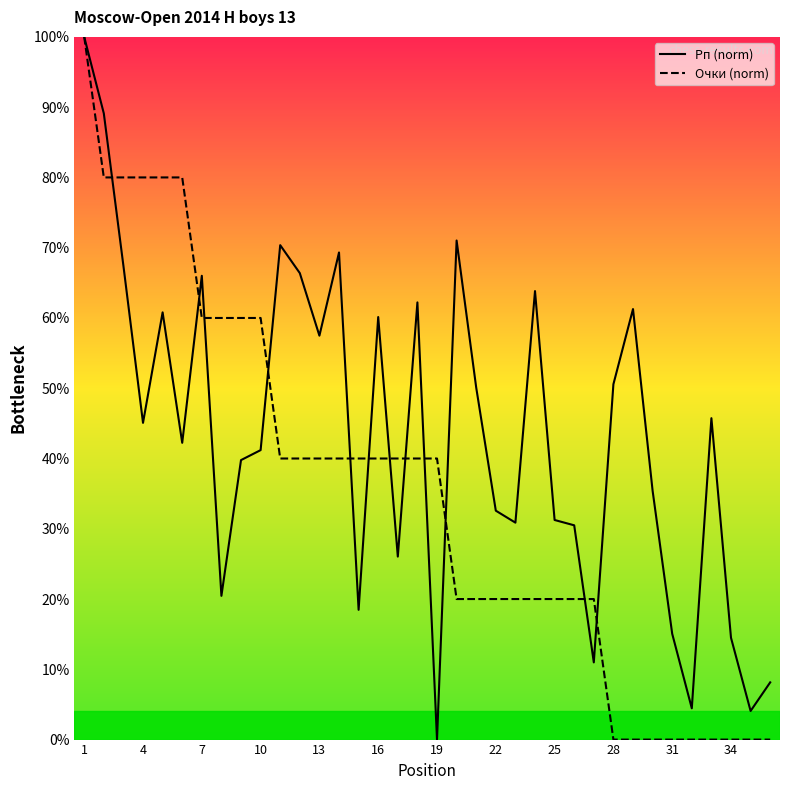

In Рп (norm), how many points are lower than both neighbors (excluding endpoints)?

11